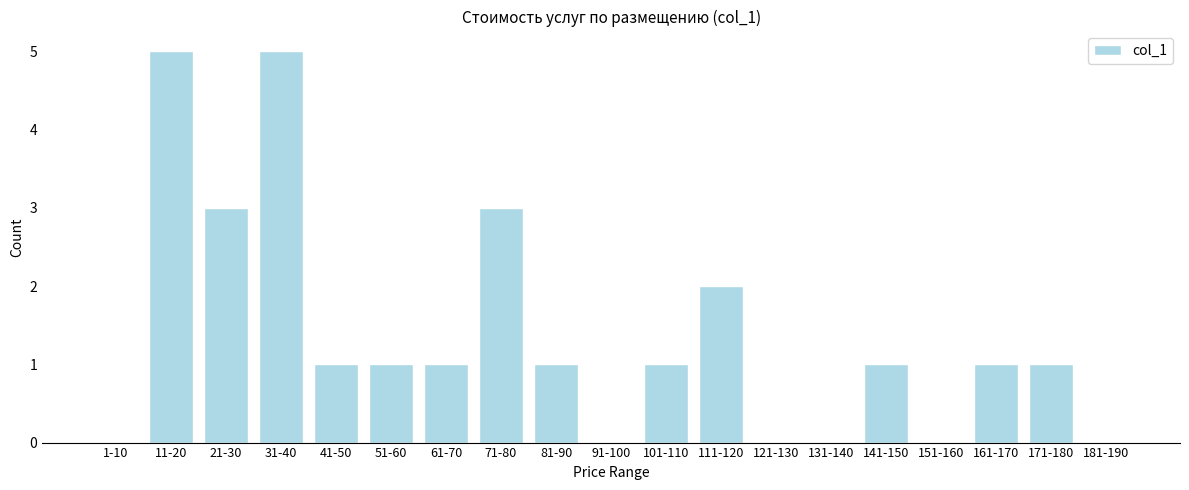

Reading right to left, extract all data points from this chart.

181-190=0	171-180=1	161-170=1	151-160=0	141-150=1	131-140=0	121-130=0	111-120=2	101-110=1	91-100=0	81-90=1	71-80=3	61-70=1	51-60=1	41-50=1	31-40=5	21-30=3	11-20=5	1-10=0